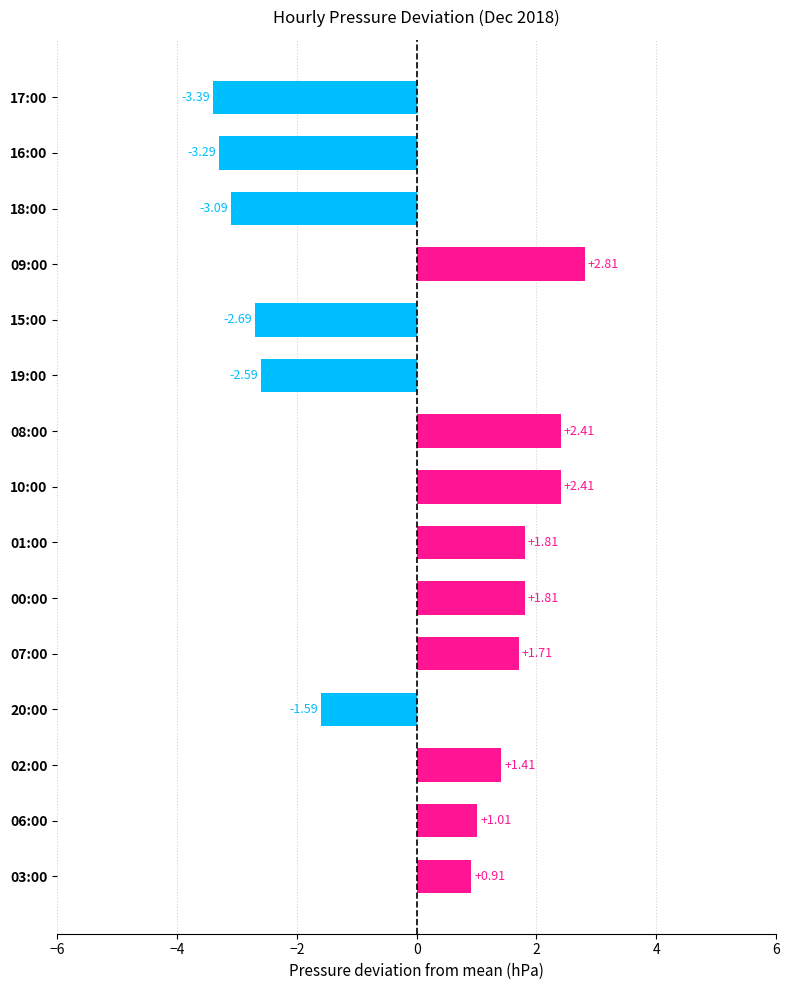

What is the difference between the second highest and minimum values?

5.8